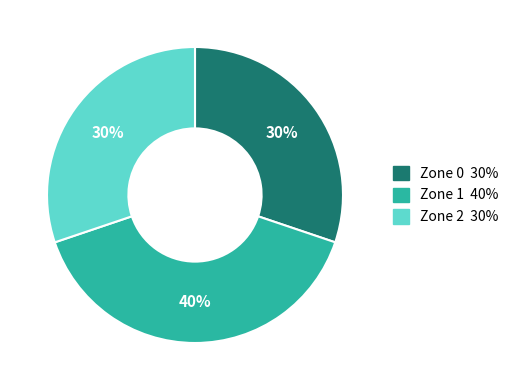

How many slices are in this pie chart?

3